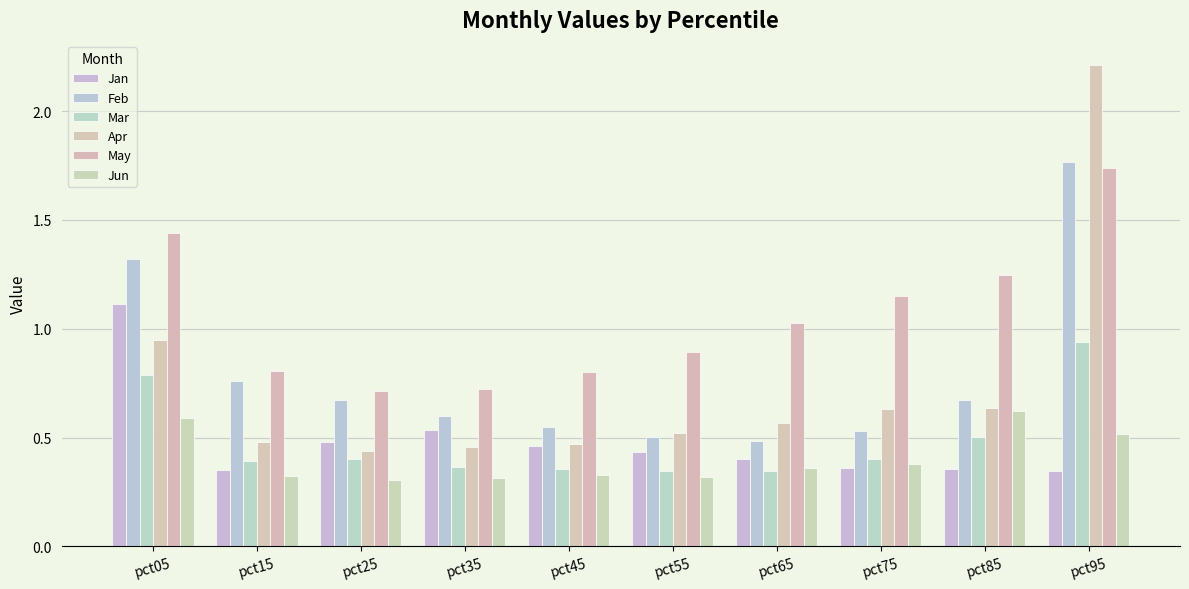

Are the bars horizontal?

No